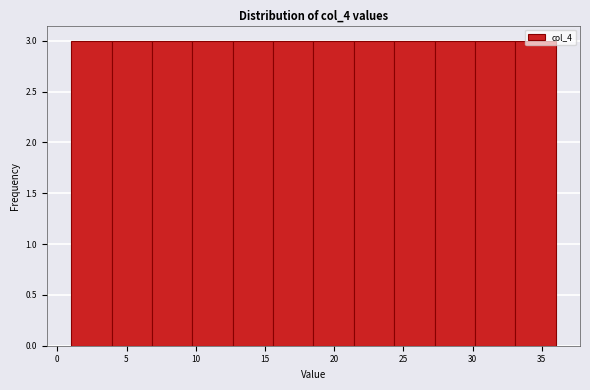

Reading left to right, transcribe this chart: for each bar, give the range it covers on the x-axis and its height. Neither the bar edges nor the heights are printed on the chart, so give them approximately, as read against the axes.

1.0 to 4.0: 3
4.0 to 7.0: 3
7.0 to 10.0: 3
10.0 to 12.5: 3
12.5 to 15.5: 3
15.5 to 18.5: 3
18.5 to 21.5: 3
21.5 to 24.5: 3
24.5 to 27.5: 3
27.5 to 30.0: 3
30.0 to 33.0: 3
33.0 to 36.0: 3